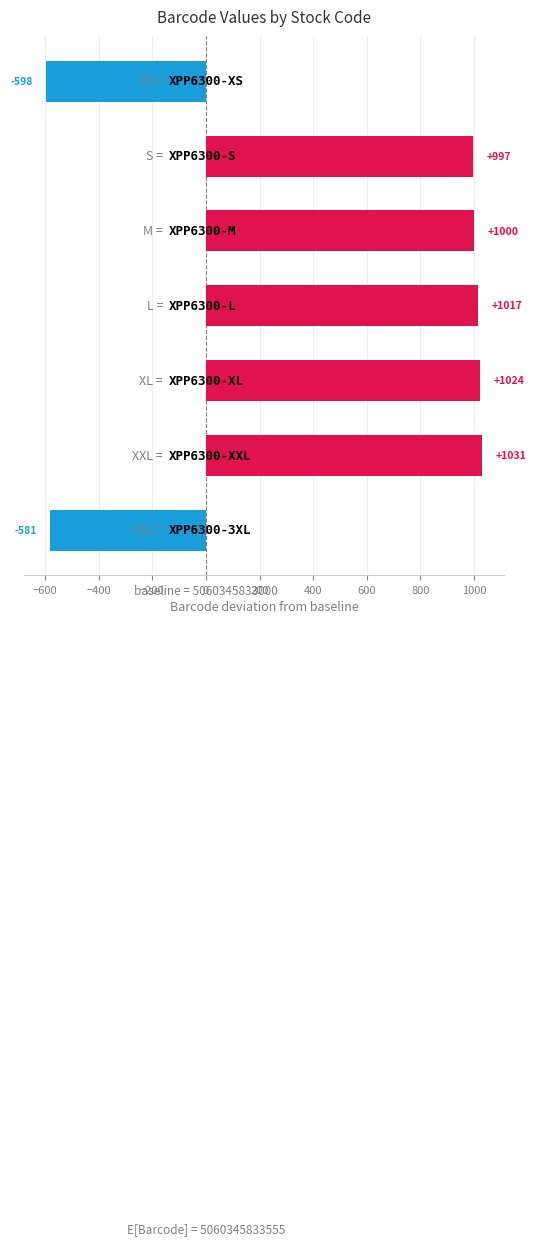

Reading top to bottom, what are all the values shown in this chart?

-598	997	1000	1017	1024	1031	-581